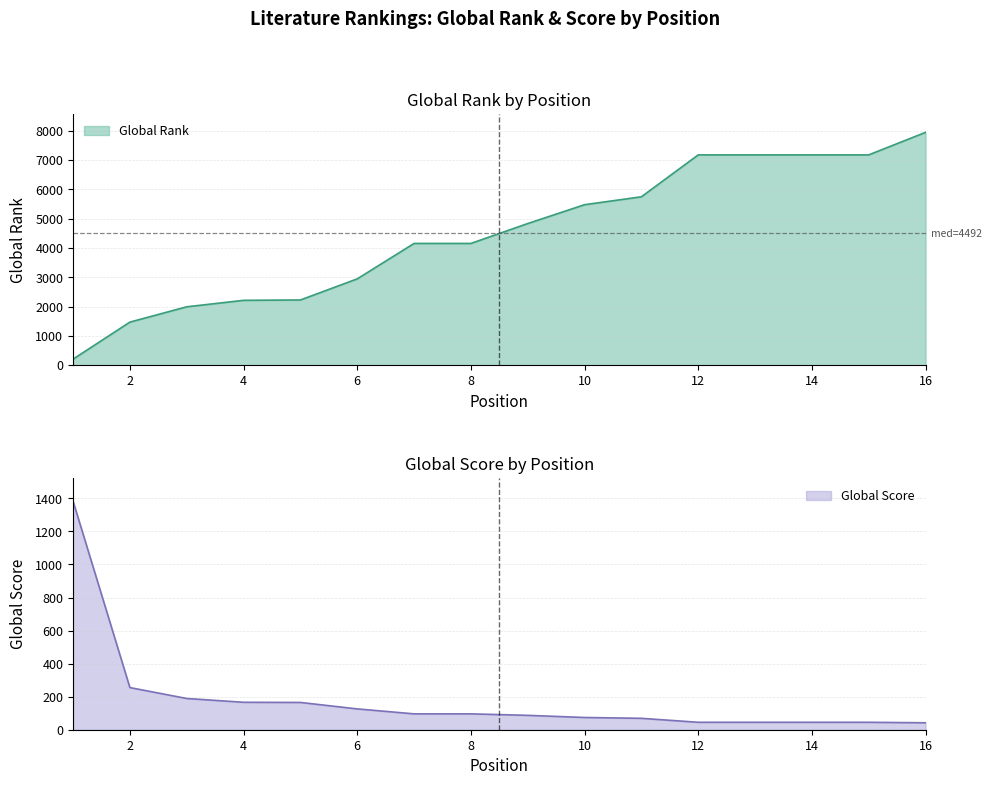

Is it true that Global Rank equals 1416 at 5?

False